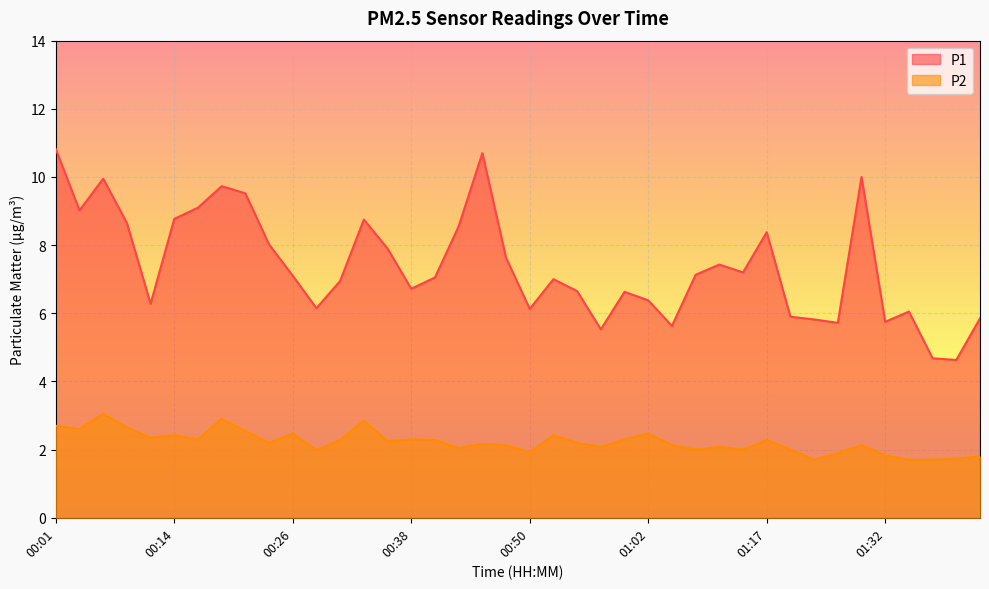

How many lines are shown in the chart?

2